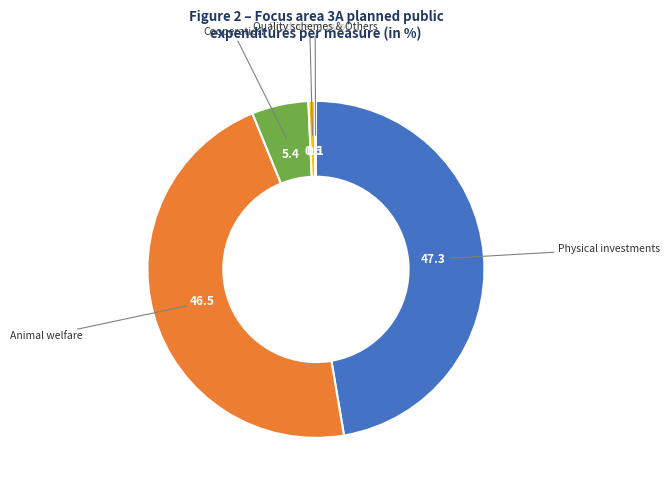

Is it true that Producer groups is 11% of the pie?

False